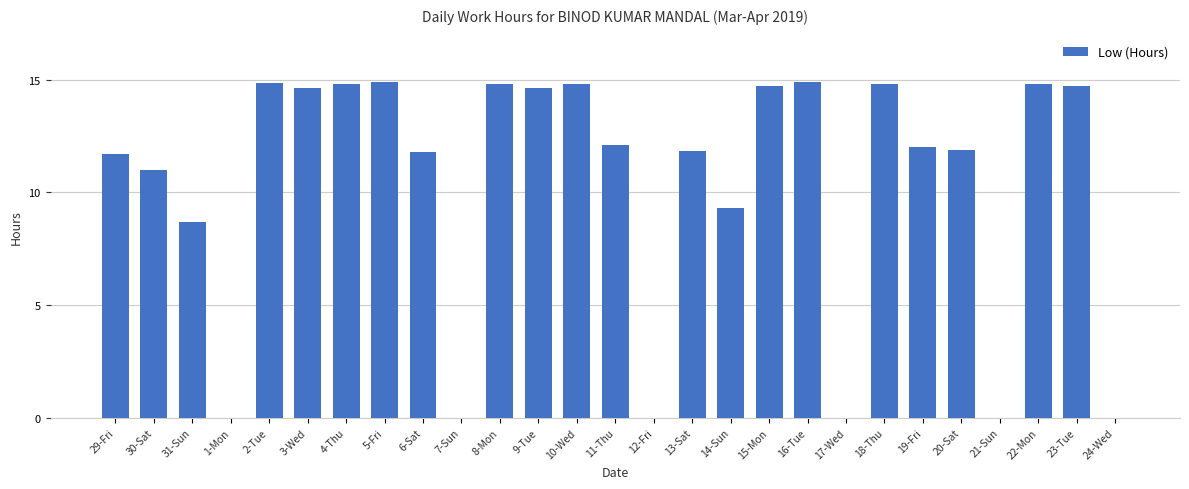

What is the maximum value shown in the chart?

14.9